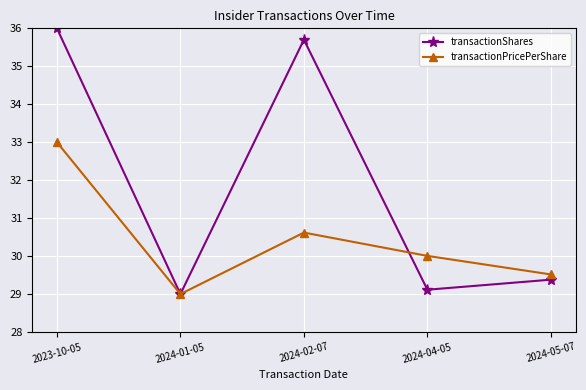

Reading left to right, what are all the values shown in this chart?

transactionShares: 2023-10-05=36.0	2024-01-05=29.0	2024-02-07=35.7	2024-04-05=29.1	2024-05-07=29.4
transactionPricePerShare: 2023-10-05=33.0	2024-01-05=29.0	2024-02-07=30.6	2024-04-05=30.0	2024-05-07=29.5